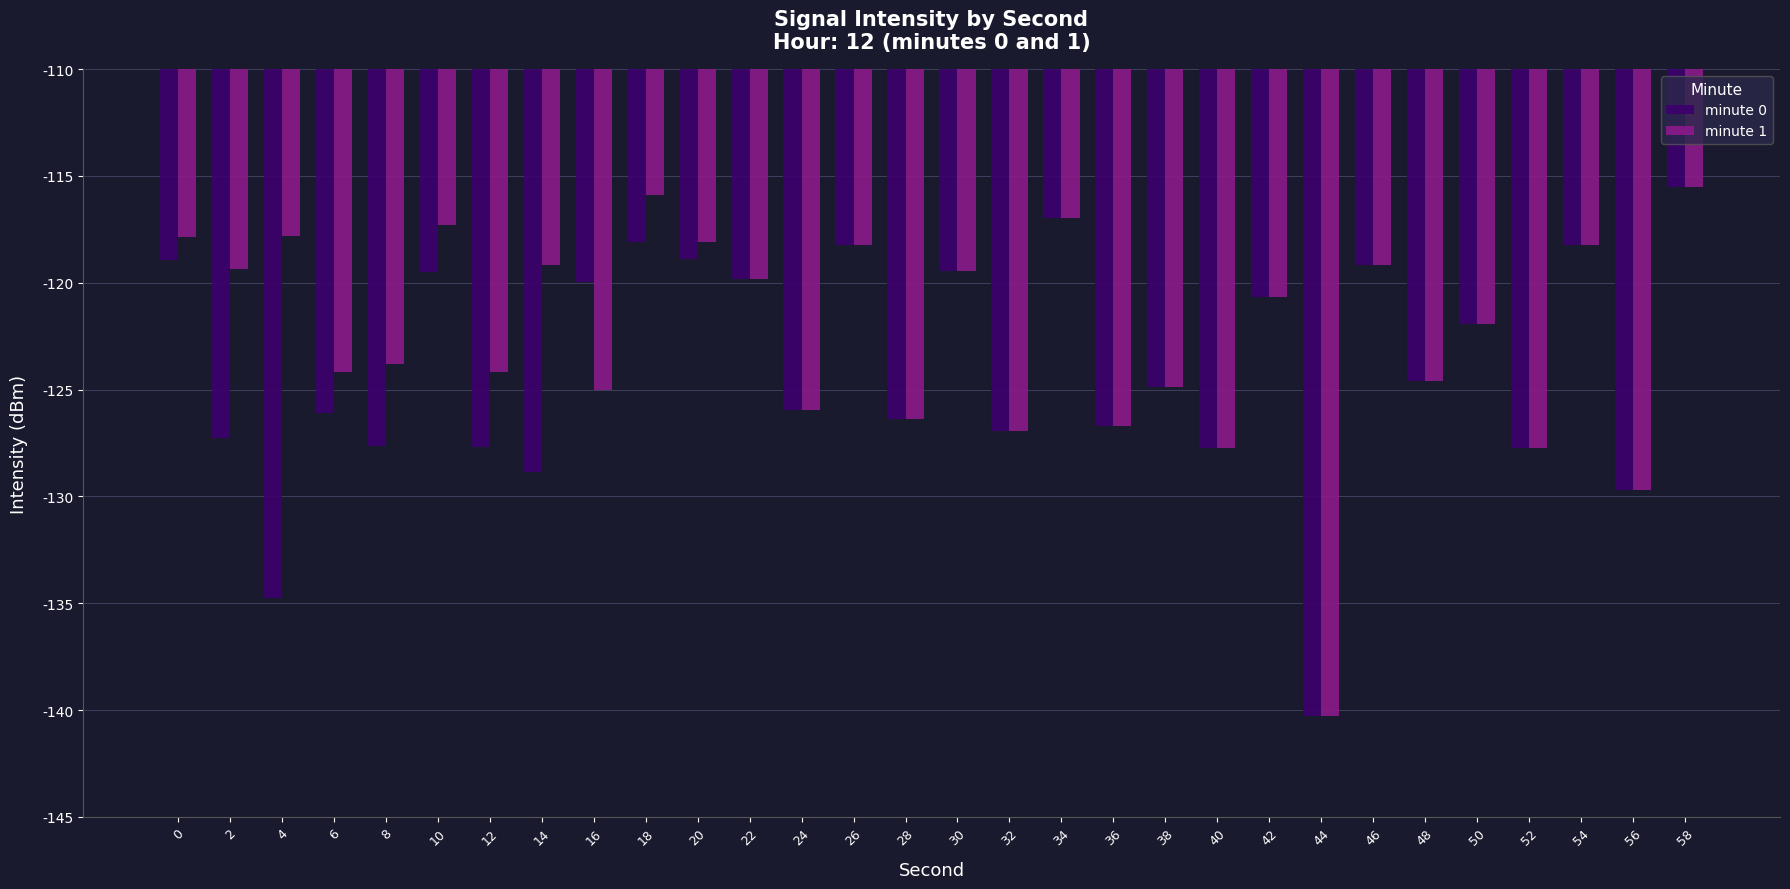

What value does the minute 1 series have at 58?

-115.5